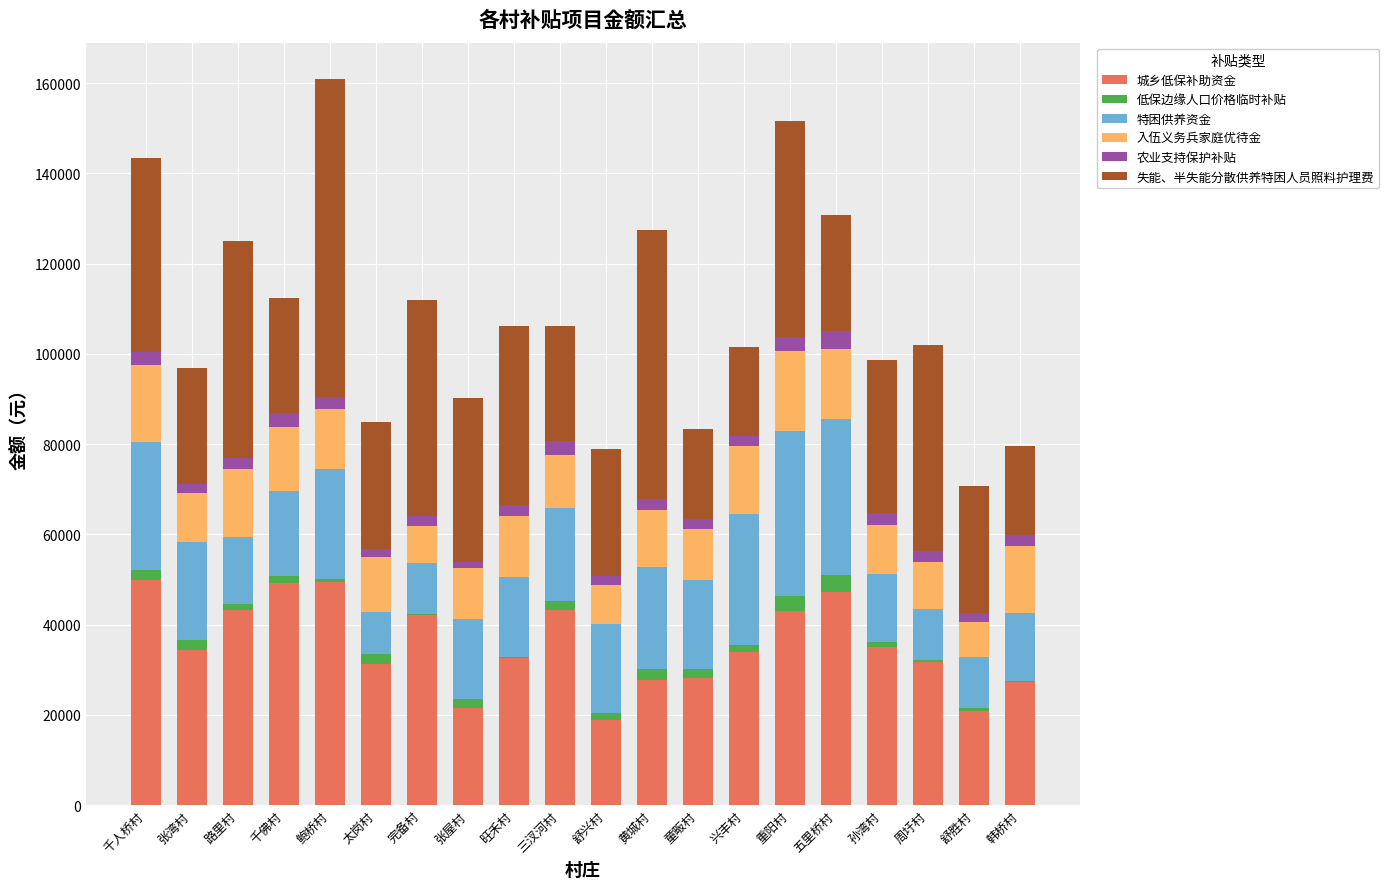

What is the total value across all series at 千人桥村?

143465